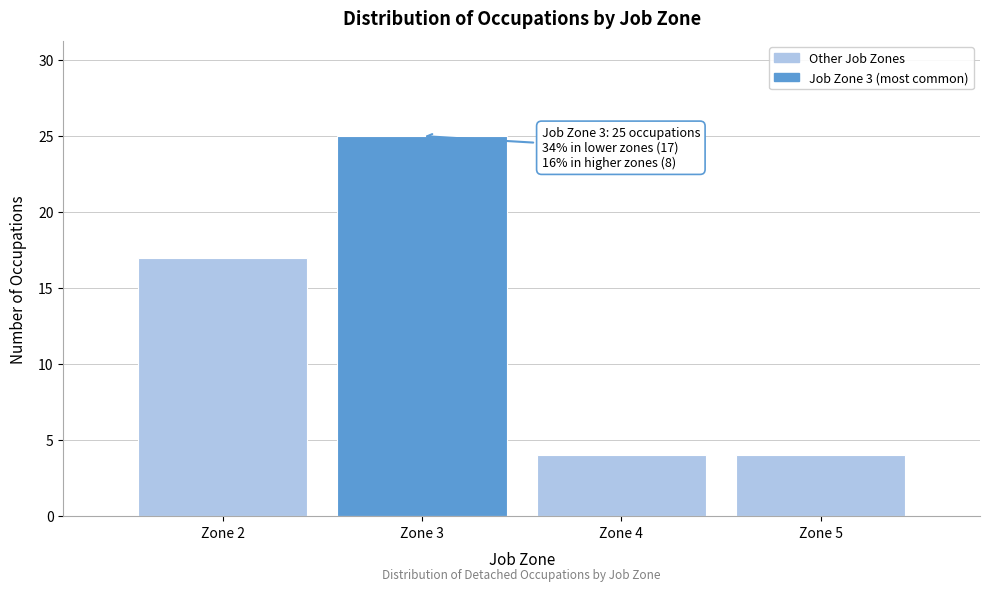

Reading right to left, transcribe all the data shown in this chart.

4	4	25	17